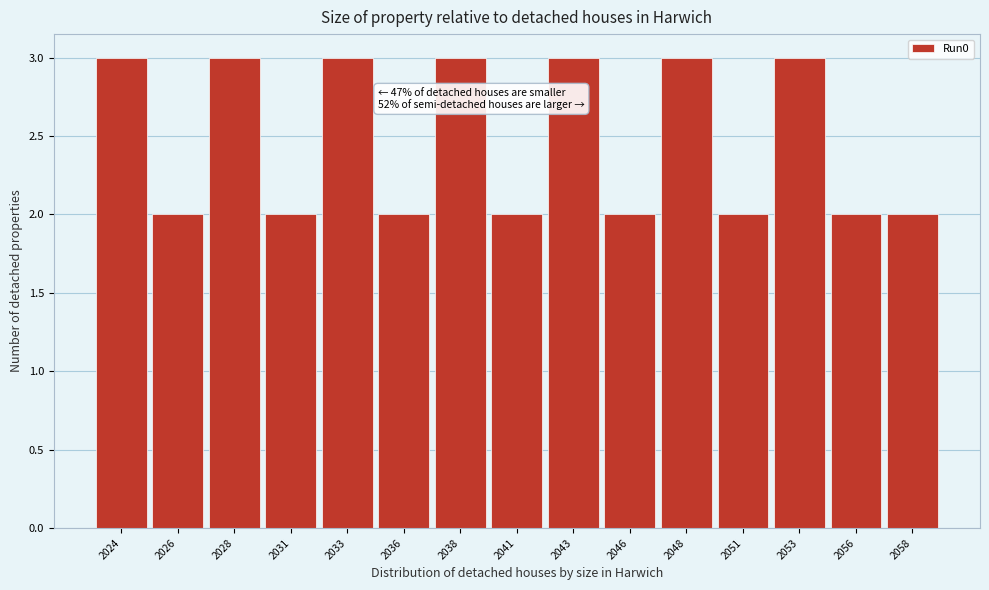

Reading left to right, extract all data points from this chart.

3	2	3	2	3	2	3	2	3	2	3	2	3	2	2